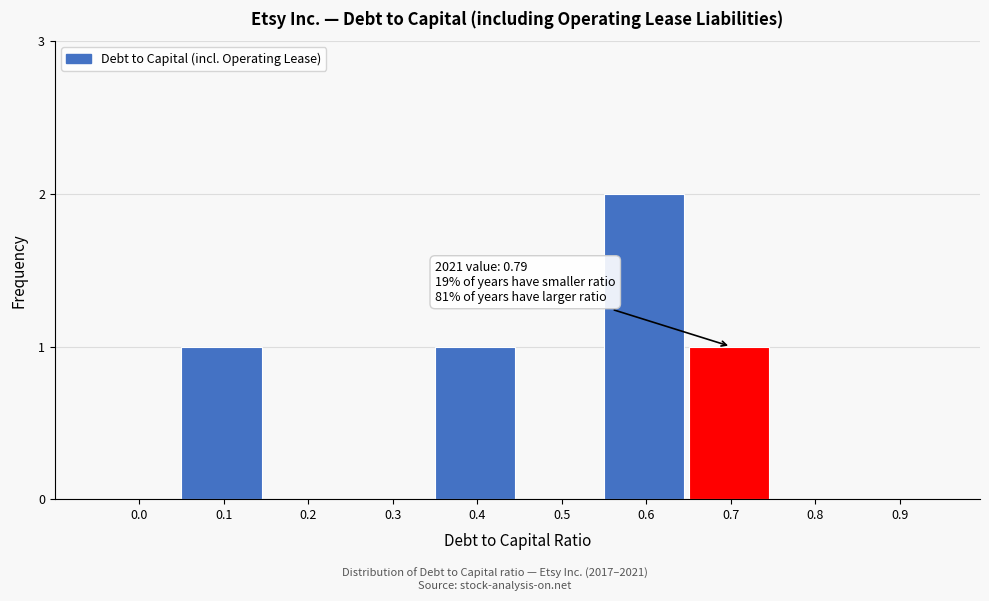

Reading right to left, list all the values displayed in this chart.

0.9=0	0.8=0	0.7=1	0.6=2	0.5=0	0.4=1	0.3=0	0.2=0	0.1=1	0.0=0